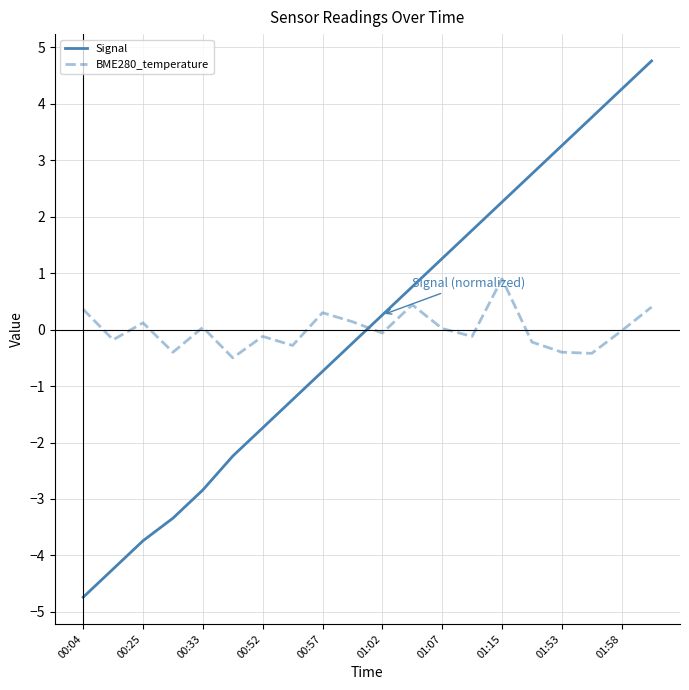

Does the chart have visible grid lines?

Yes